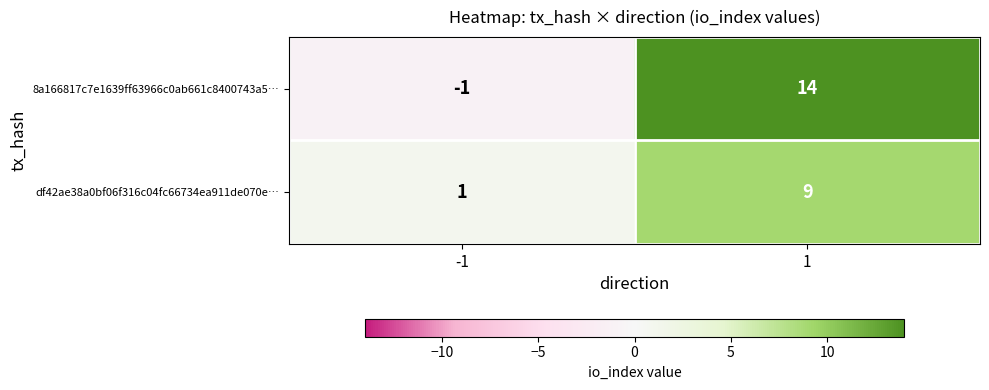

The 8a166817c7e1639ff63966c0ab661c8400743a5… series shows -1 at -1. True or false?

True